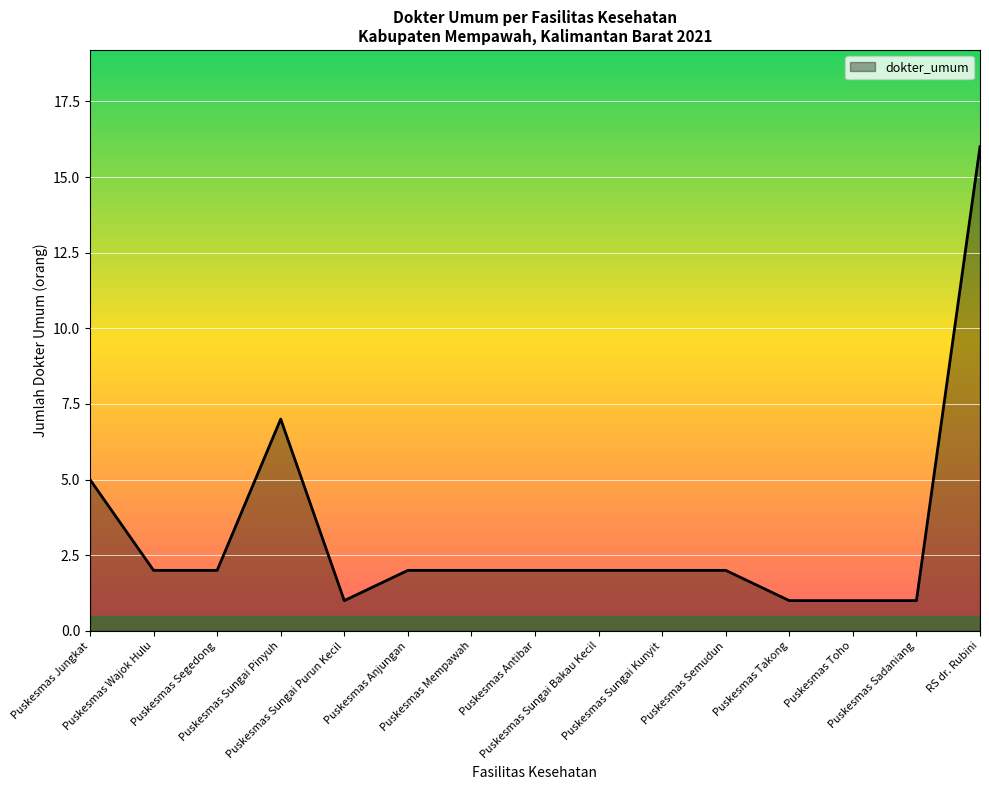

What is the difference between the maximum and minimum values?

15